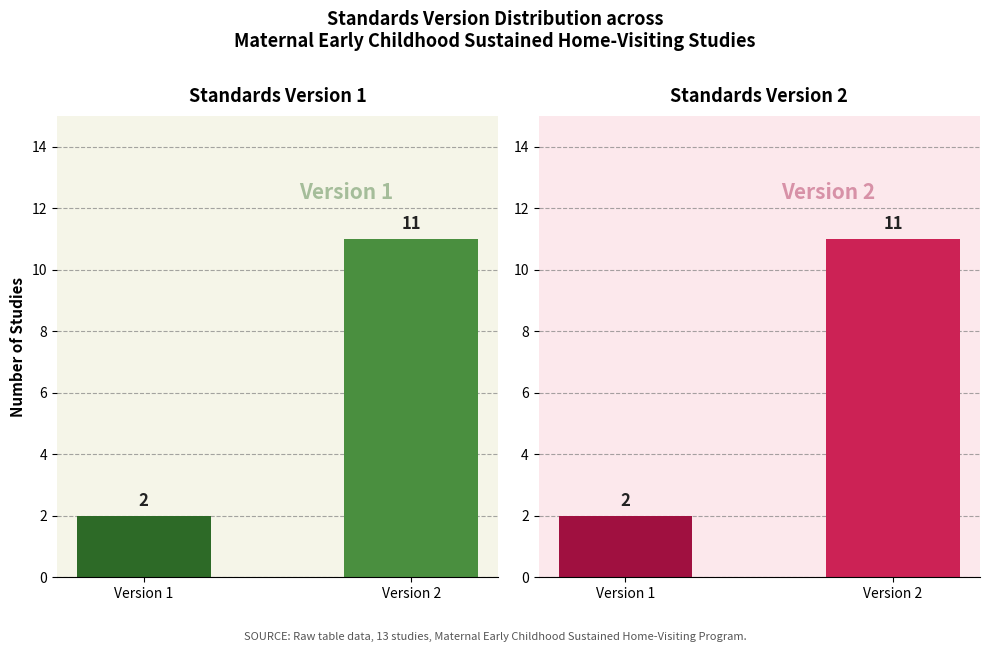

The value at Version 2 is 5. True or false?

False